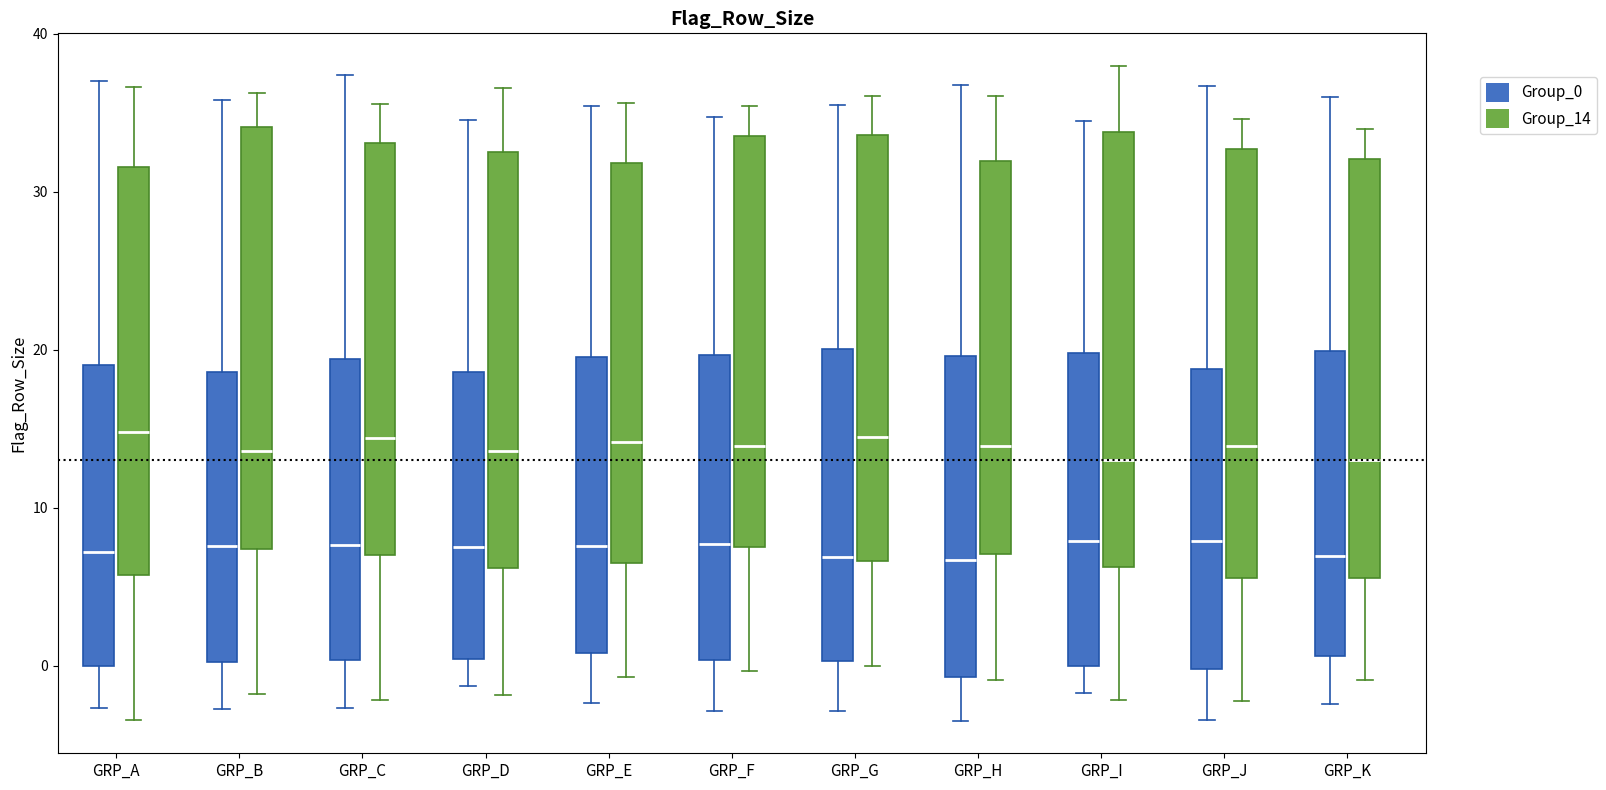

Reading left to right, read every box against the y-axis: the position of its median line, the range the box covers, and the ends of its whiskers. The values are not printed on the chart, so give them approximately, as read against the axis.

GRP_A (Group_0): median 7, box 0 to 19, whiskers -3 to 37
GRP_A (Group_14): median 15, box 6 to 32, whiskers -3 to 37
GRP_B (Group_0): median 8, box 0 to 19, whiskers -3 to 36
GRP_B (Group_14): median 14, box 7 to 34, whiskers -2 to 36
GRP_C (Group_0): median 8, box 0 to 19, whiskers -3 to 37
GRP_C (Group_14): median 14, box 7 to 33, whiskers -2 to 36
GRP_D (Group_0): median 8, box 0 to 19, whiskers -1 to 35
GRP_D (Group_14): median 14, box 6 to 33, whiskers -2 to 37
GRP_E (Group_0): median 8, box 1 to 20, whiskers -2 to 35
GRP_E (Group_14): median 14, box 7 to 32, whiskers -1 to 36
GRP_F (Group_0): median 8, box 0 to 20, whiskers -3 to 35
GRP_F (Group_14): median 14, box 8 to 34, whiskers 0 to 35
GRP_G (Group_0): median 7, box 0 to 20, whiskers -3 to 35
GRP_G (Group_14): median 14, box 7 to 34, whiskers 0 to 36
GRP_H (Group_0): median 7, box -1 to 20, whiskers -3 to 37
GRP_H (Group_14): median 14, box 7 to 32, whiskers -1 to 36
GRP_I (Group_0): median 8, box 0 to 20, whiskers -2 to 34
GRP_I (Group_14): median 13, box 6 to 34, whiskers -2 to 38
GRP_J (Group_0): median 8, box 0 to 19, whiskers -3 to 37
GRP_J (Group_14): median 14, box 6 to 33, whiskers -2 to 35
GRP_K (Group_0): median 7, box 1 to 20, whiskers -2 to 36
GRP_K (Group_14): median 13, box 6 to 32, whiskers -1 to 34